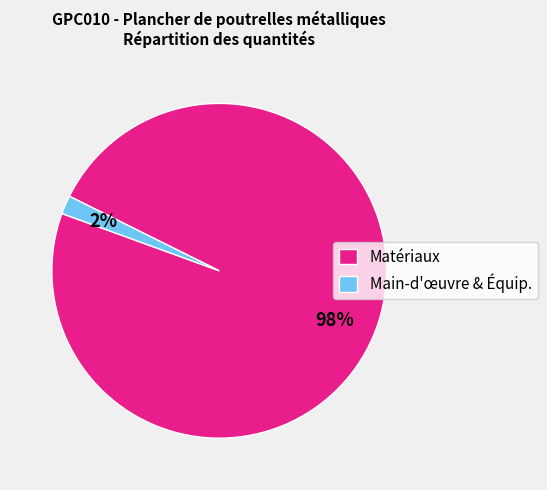

Between Matériaux and Main-d'œuvre & Équip., which is larger?

Matériaux